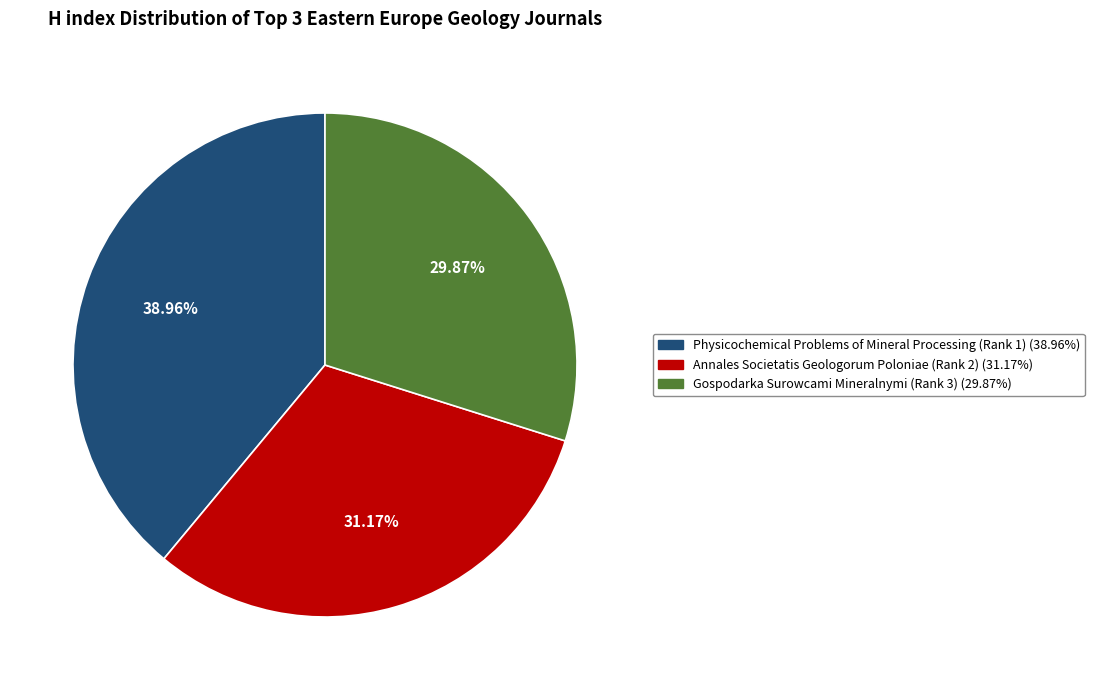

To the nearest percent, what is the difference between the largest and smallest slice percentages?

9%